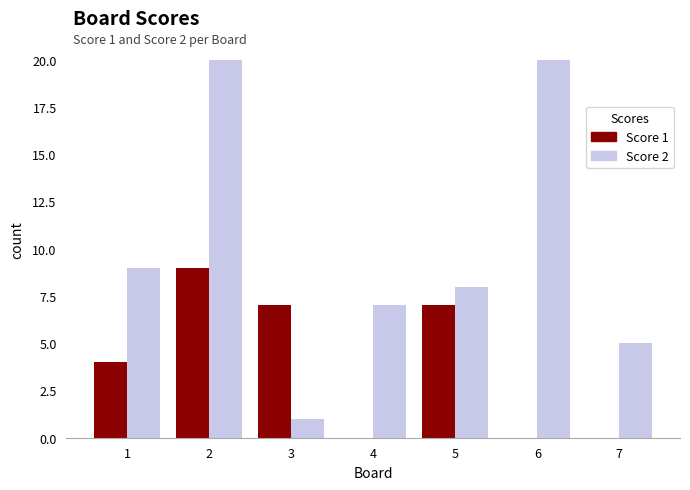

Are the bars horizontal?

No